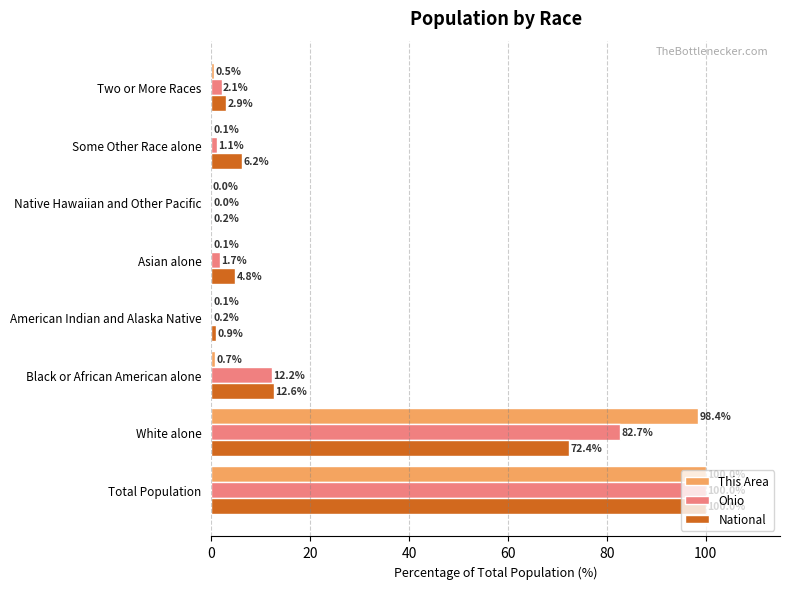

At which category is the sum across all series the highest?

Total Population